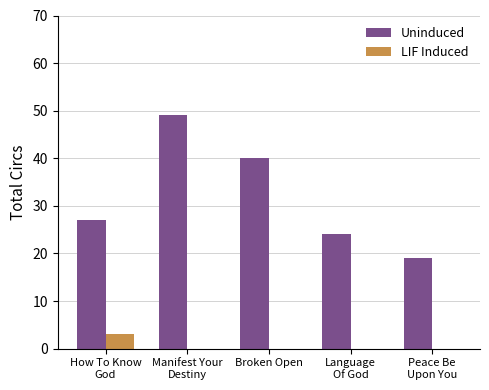

Which series has the largest total across all categories?

Uninduced